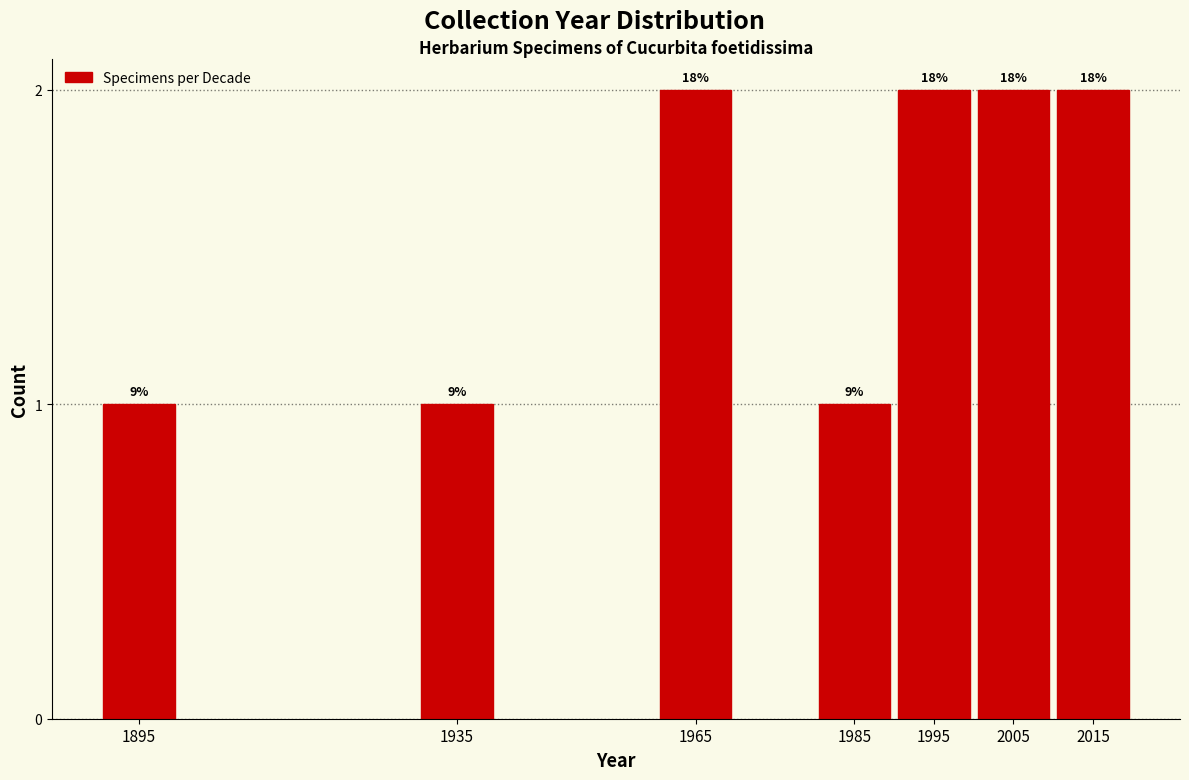

How many bars are there in total?

7